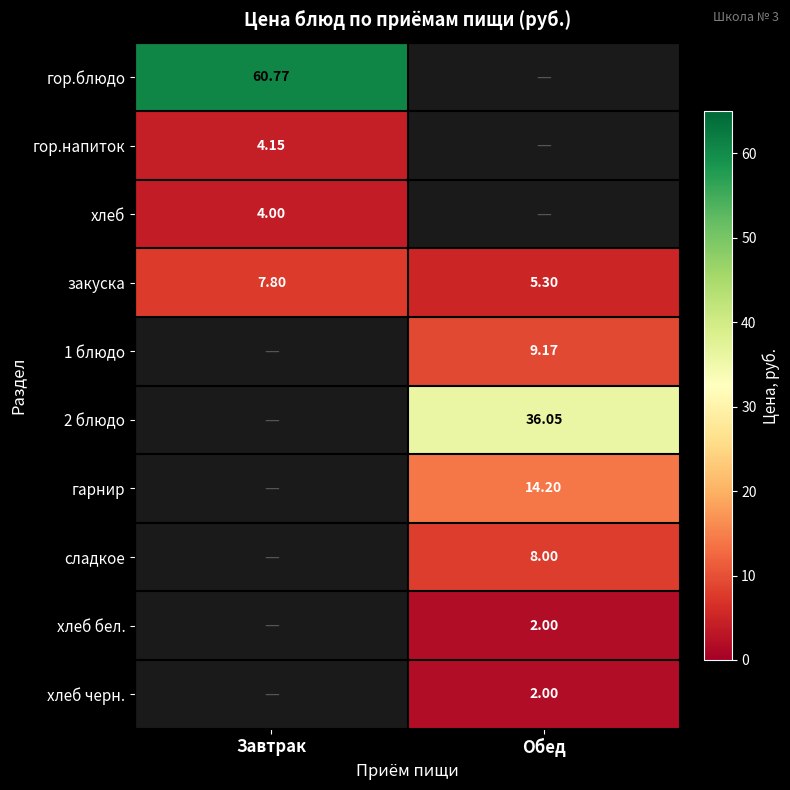

Is the value of закуска at Обед greater than the value of хлеб бел. at Обед?

Yes